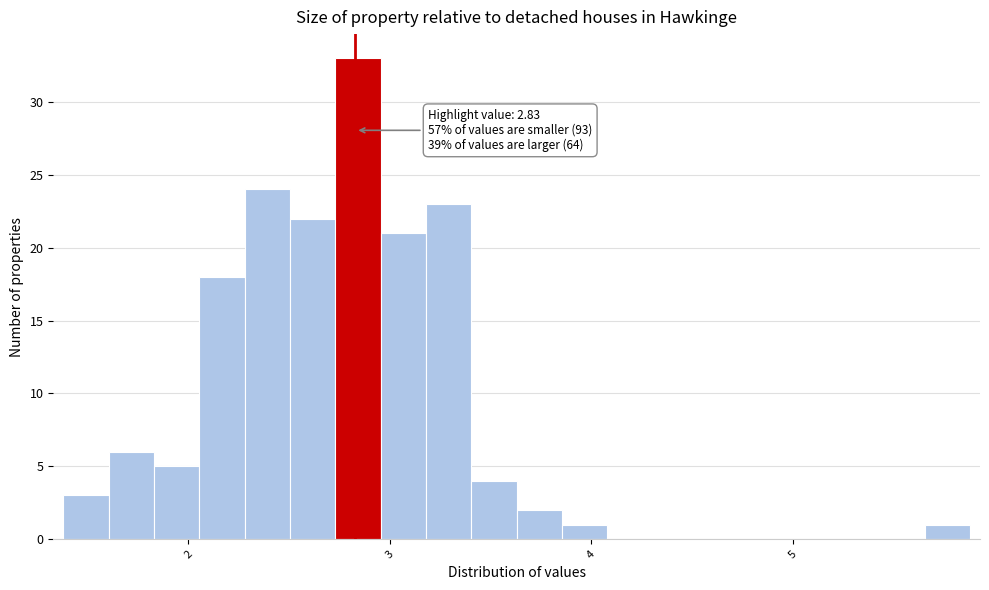

Read against the x-axis, roughly where is the centre of the tallest bar?

2.8